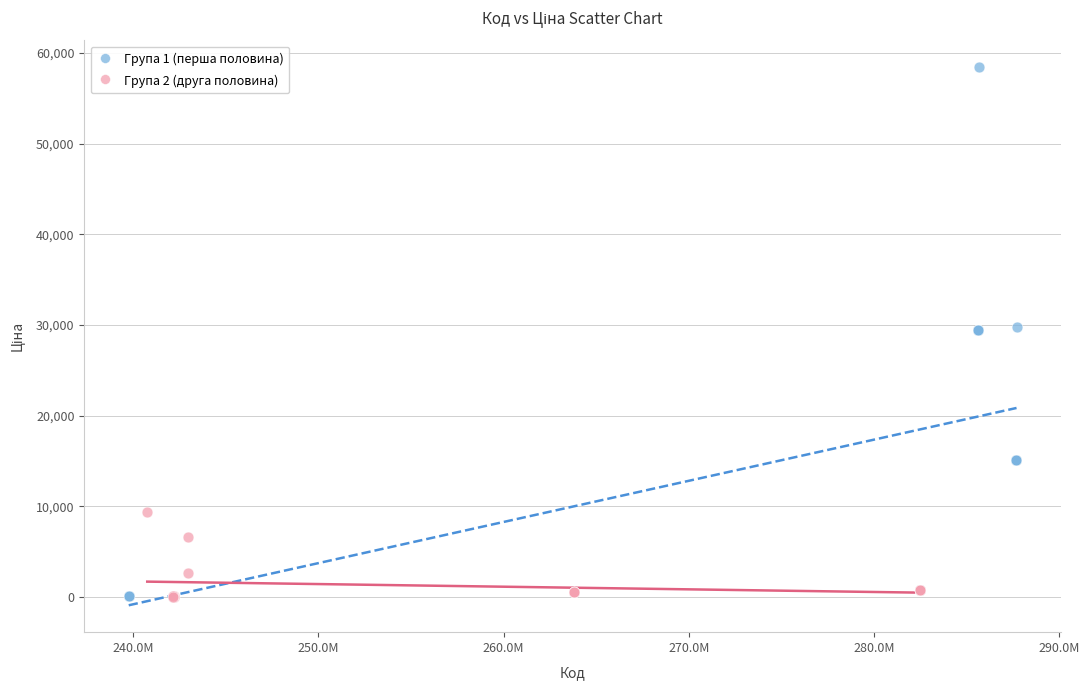

What are all the series names shown in the legend?

Група 1 (перша половина), Група 2 (друга половина)